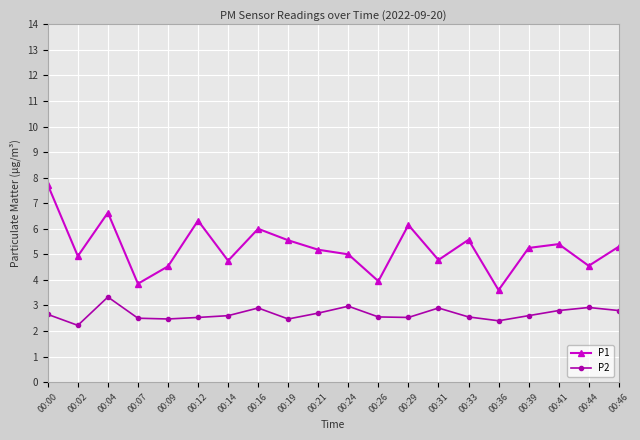

Is this an area chart (filled region under the line)?

No